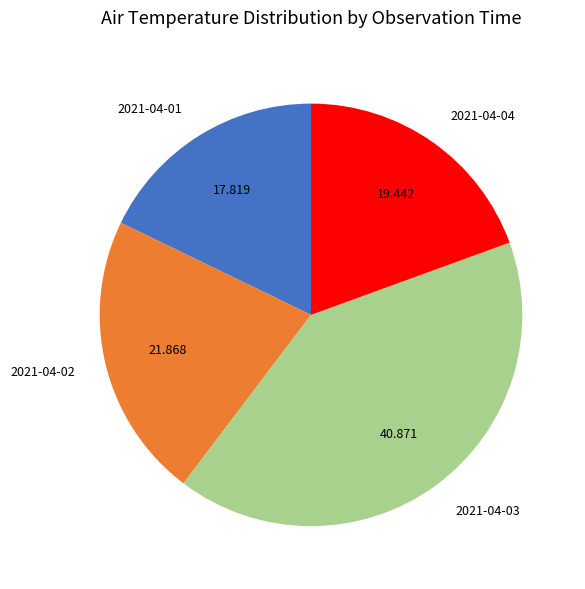

Is there a majority slice in this chart?

No